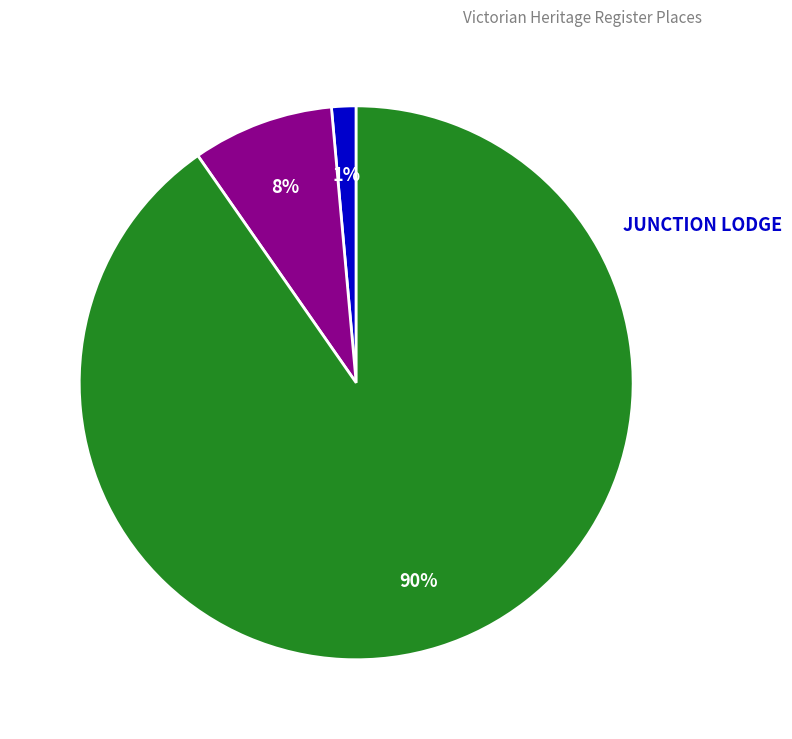

Does any single category account for the majority?

Yes